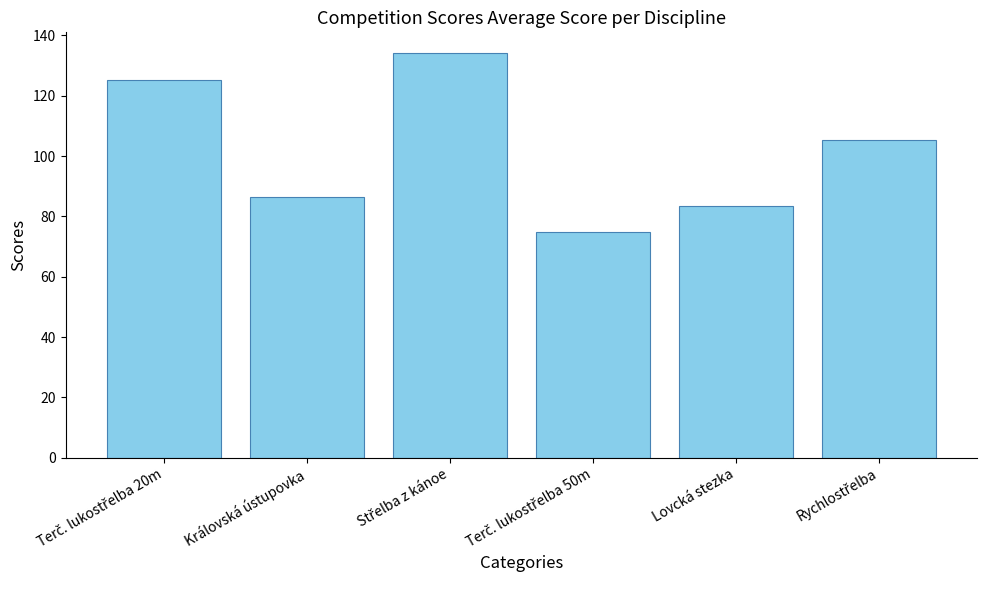

What is the maximum value shown in the chart?

134.3